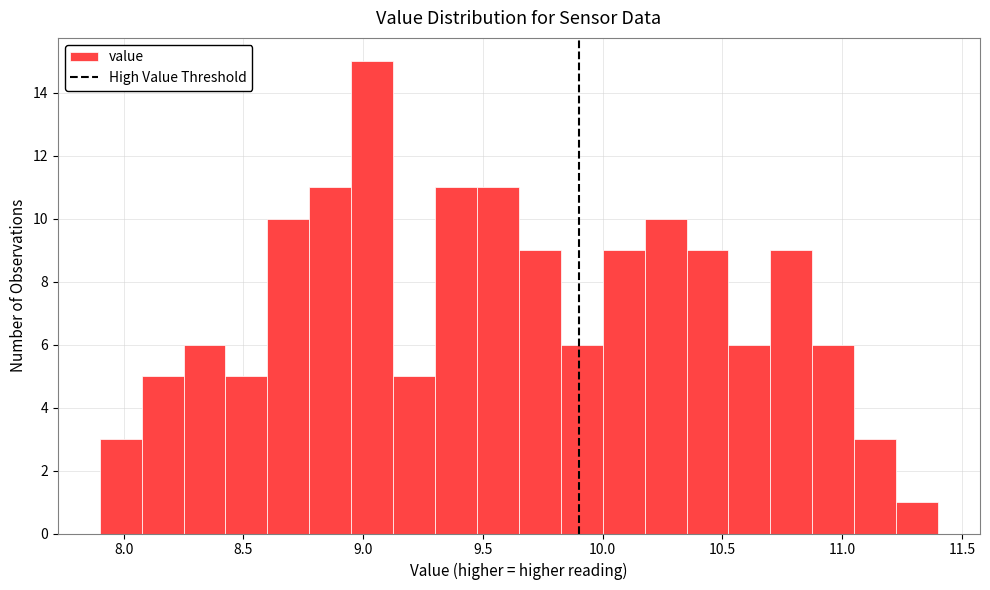

Around what value on the x-axis is the tallest bar? Give the approximate position of its centre, as read against the axis.

9.05